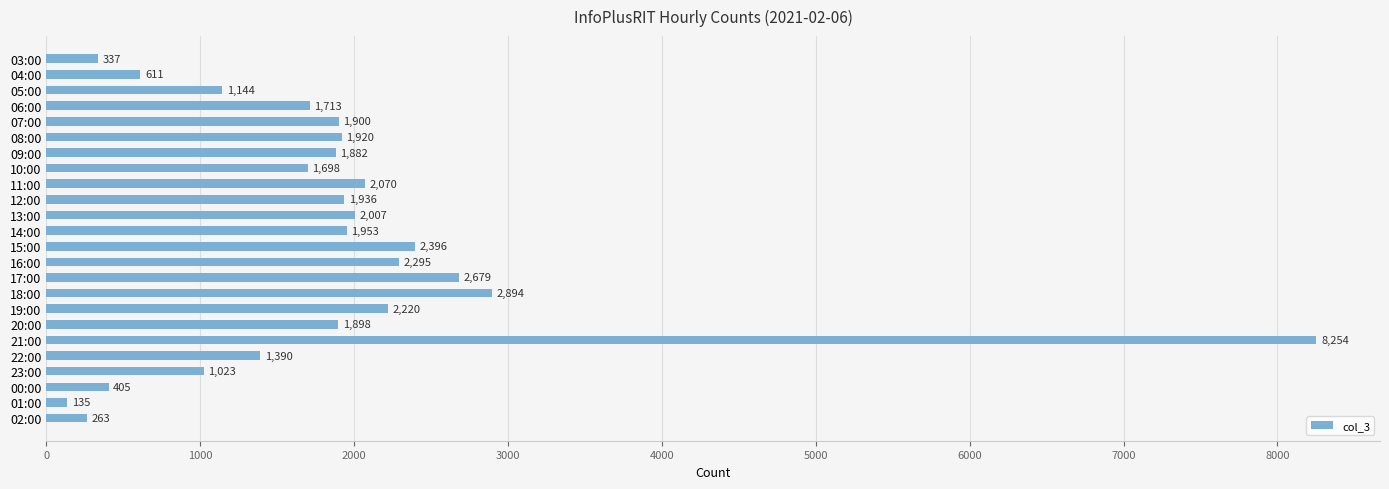

Approximately how many times larger is the value at 02:00 compared to 01:00?

1.9